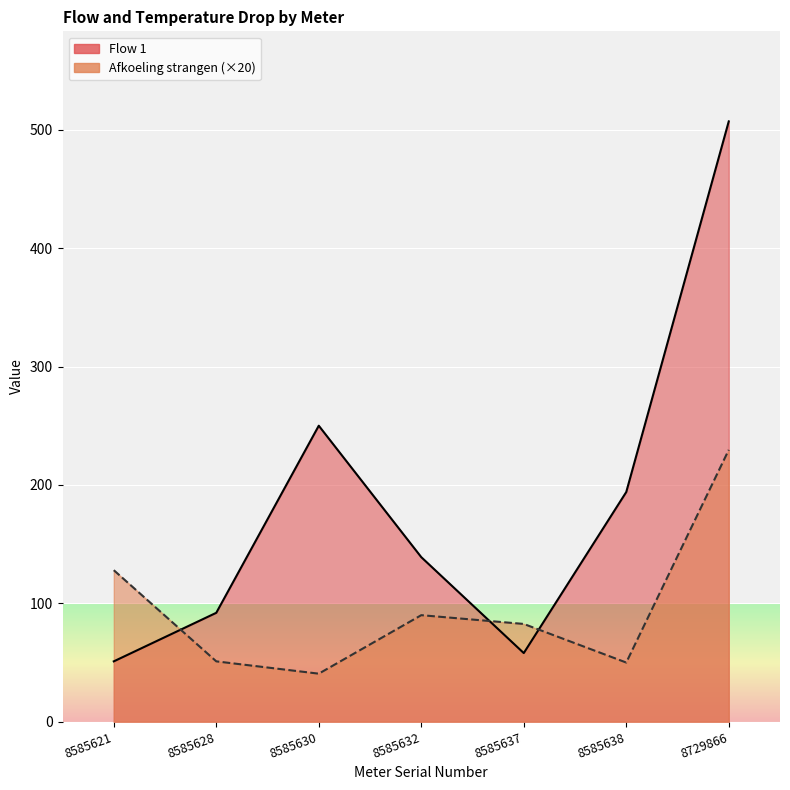

Which series changed the most between 8585628 and 8585630?

Flow 1